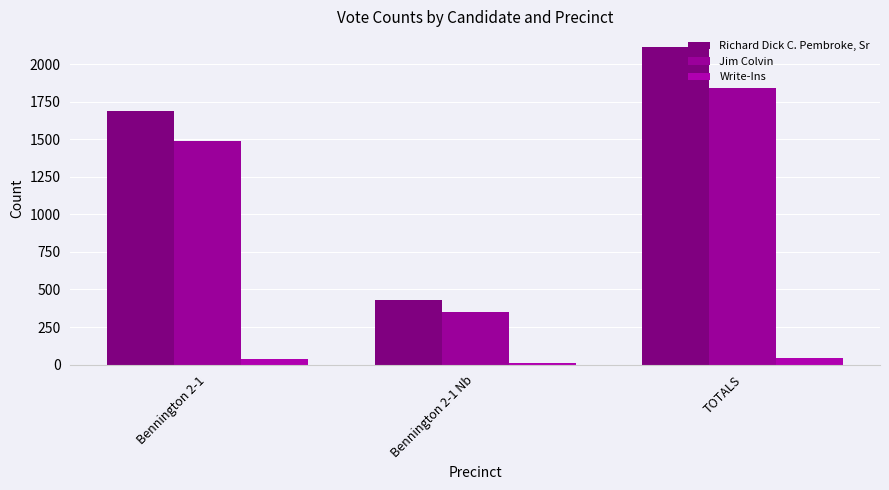

Is the value of Richard Dick C. Pembroke, Sr at Bennington 2-1 greater than the value of Write-Ins at TOTALS?

Yes